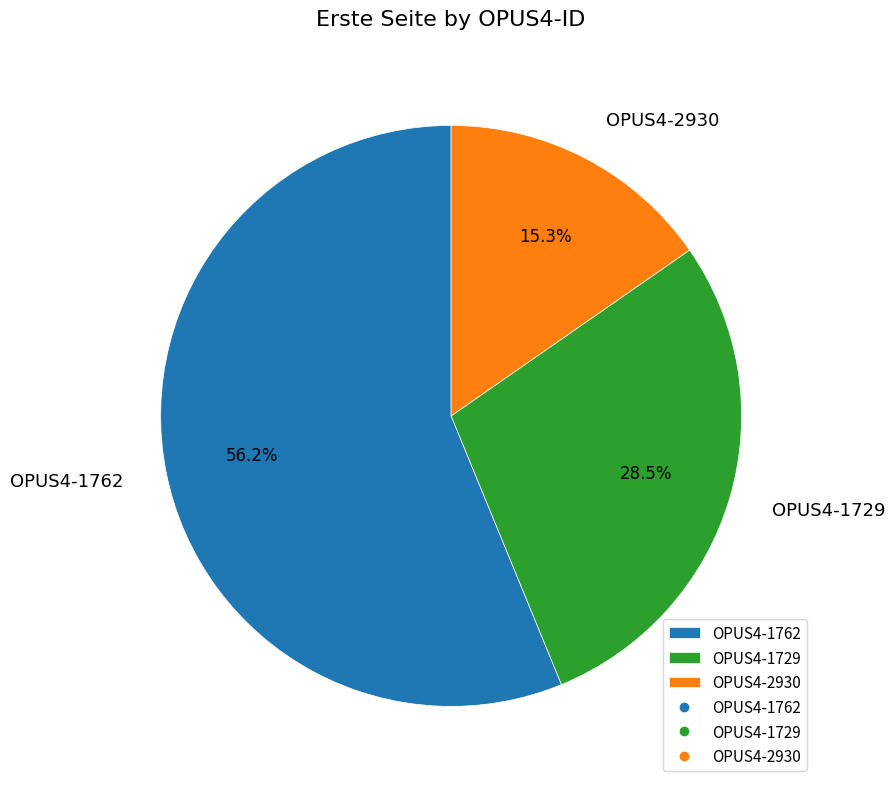

The OPUS4-1762 slice represents 70% of the pie. True or false?

False